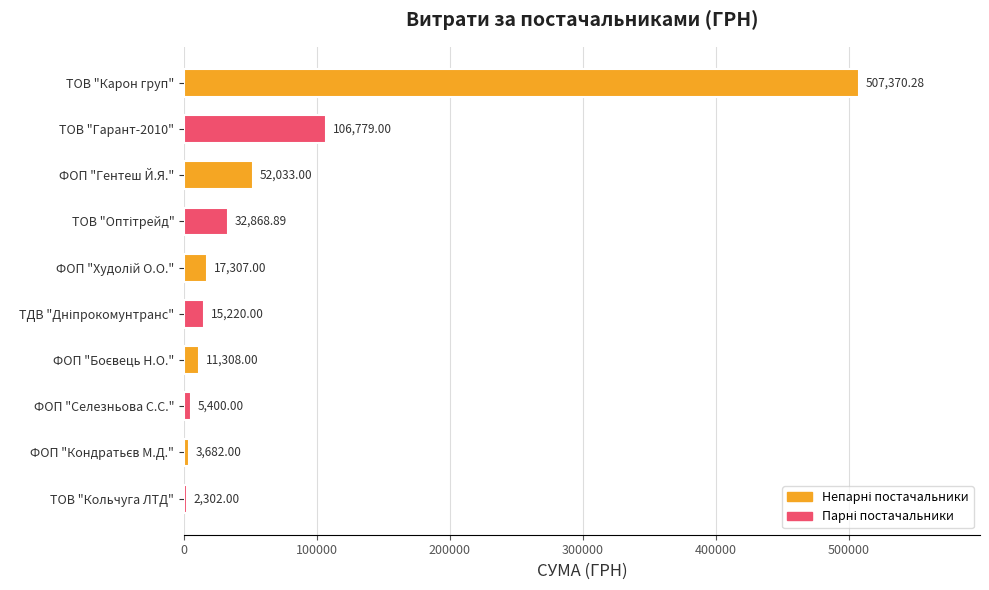

What is the difference between the maximum and minimum values?

505068.3